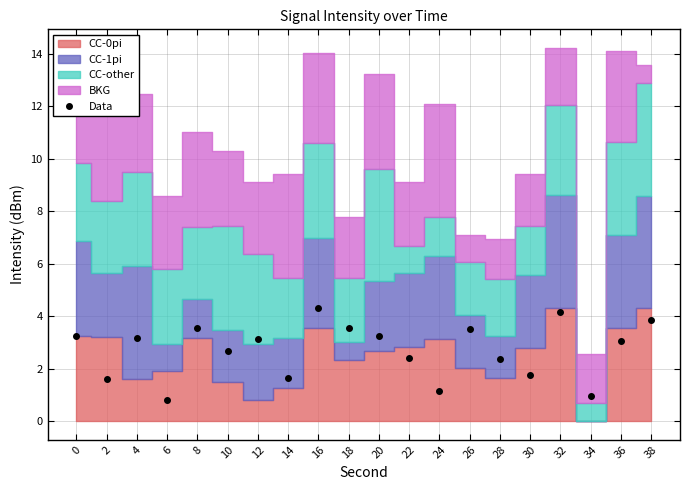

Where is the data nearest to the value 2?

30